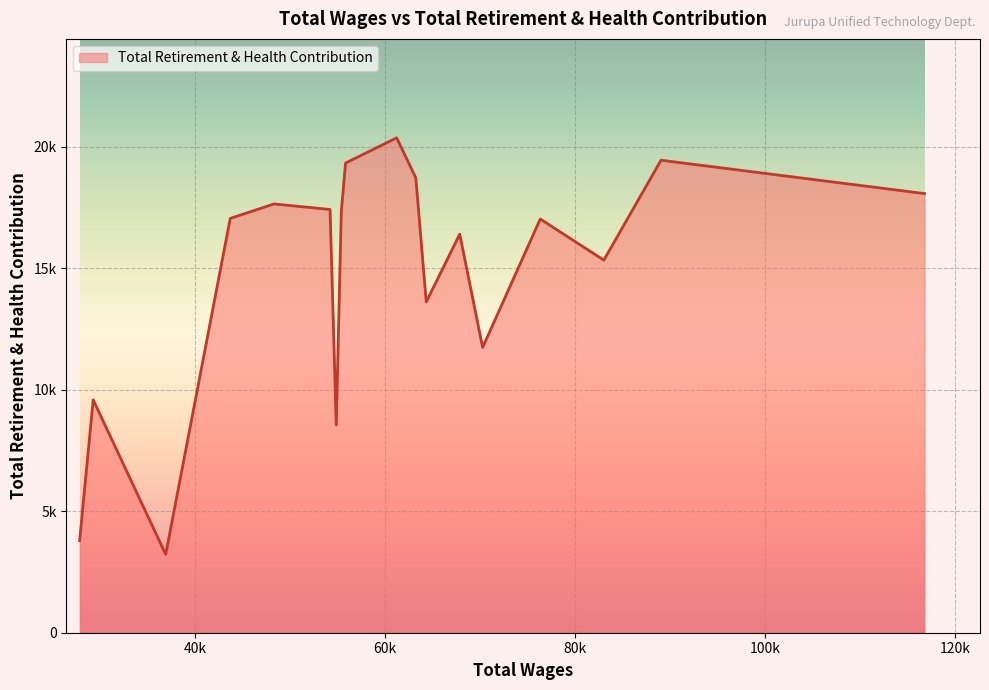

Does the chart display data point markers on the line(s)?

No